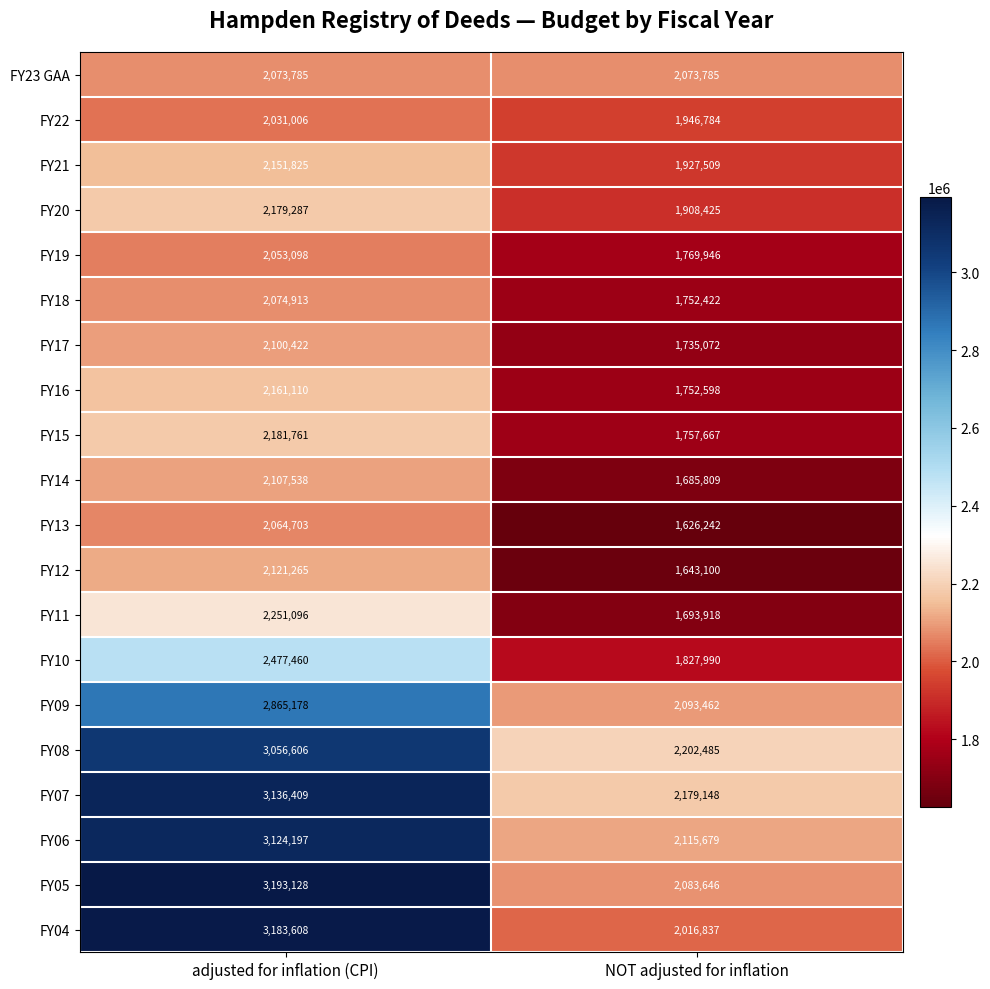

At which category is the sum across all series the highest?

adjusted for inflation (CPI)